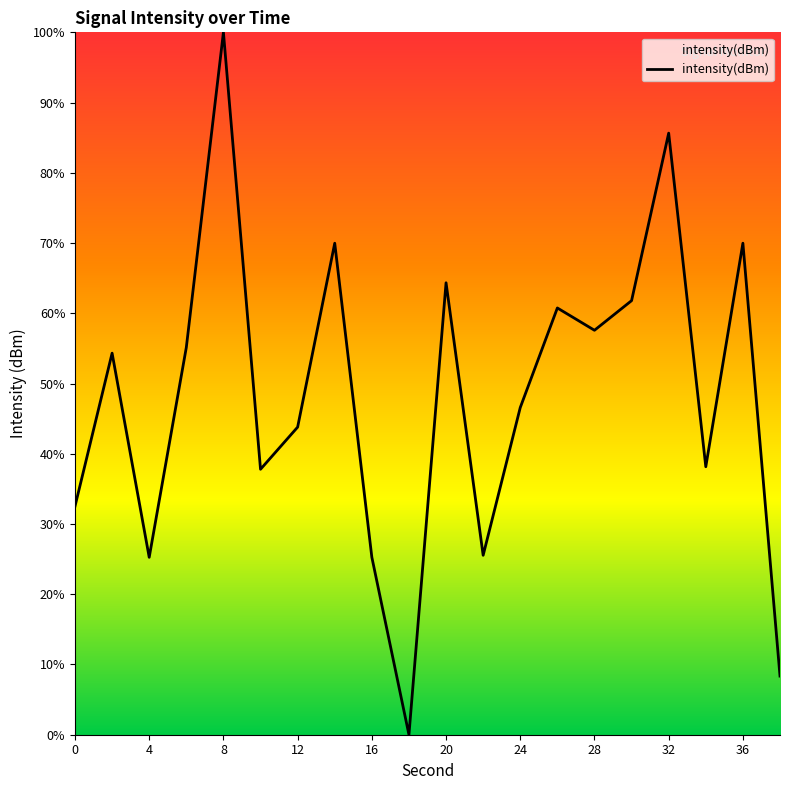

What is the difference between the maximum and minimum values?

100.0